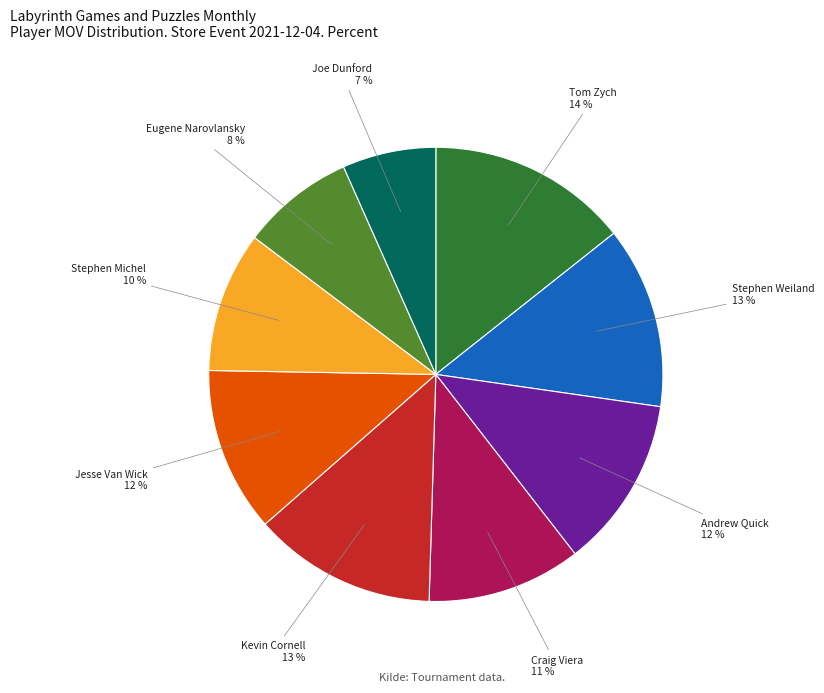

How many slices are in this pie chart?

9